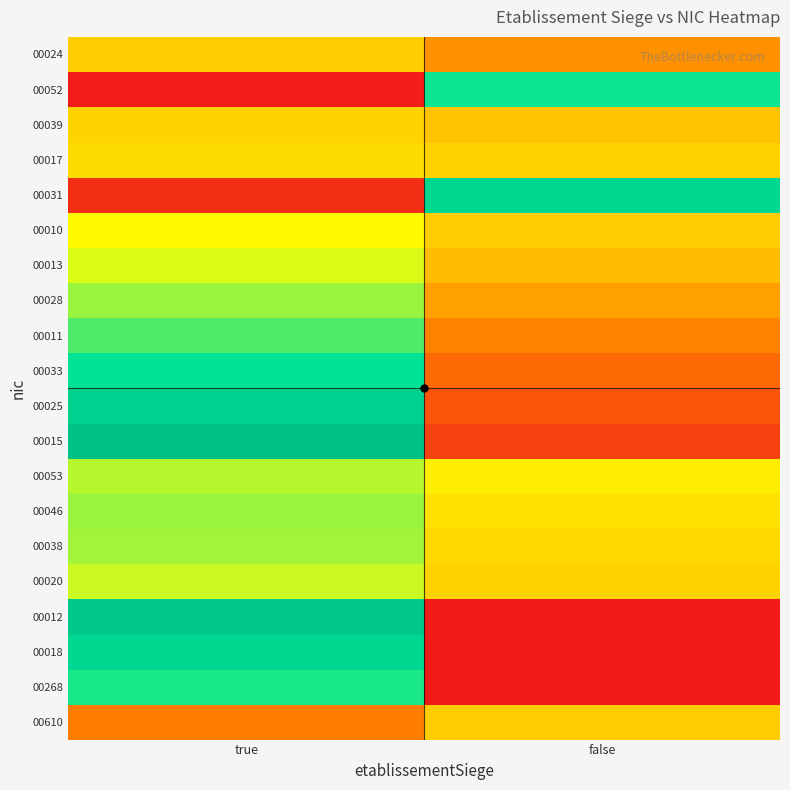

List the series in order of their peak value, lowest first.

00610, 00024, 00039, 00017, 00010, 00013, 00020, 00053, 00038, 00046, 00028, 00011, 00268, 00052, 00033, 00018, 00031, 00025, 00012, 00015